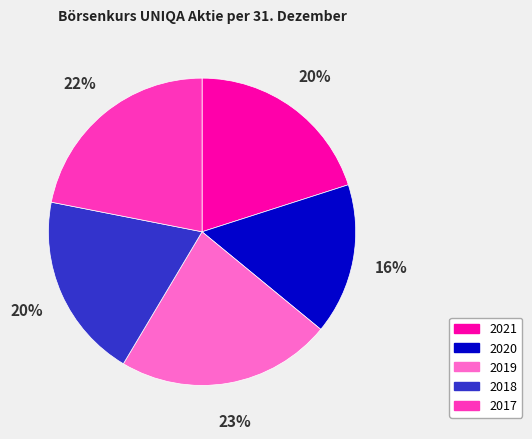

What is the ratio of the value at 2019 to the value at 2021?

1.1